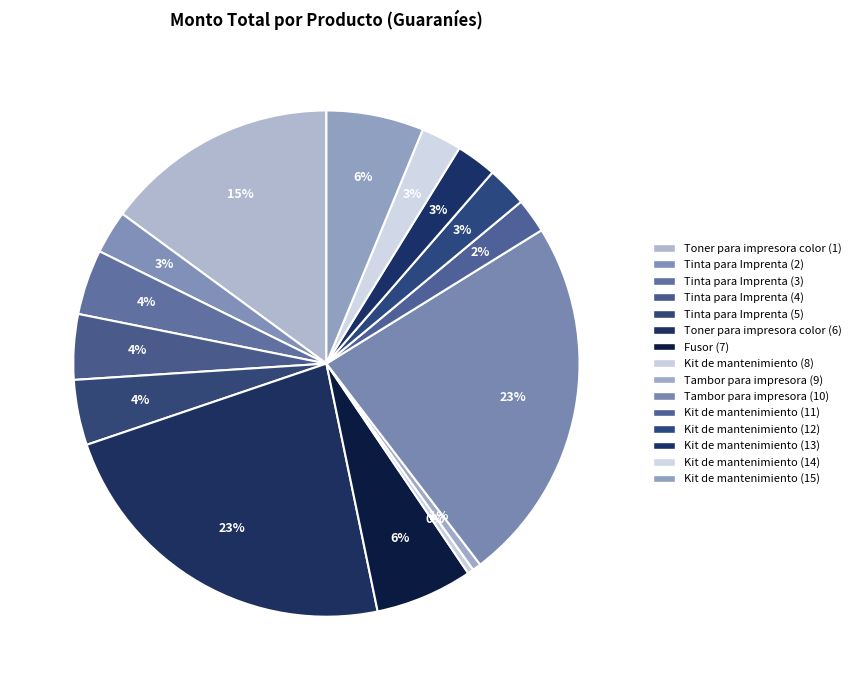

To the nearest percent, what is the difference between the largest and smallest slice percentages?

23%